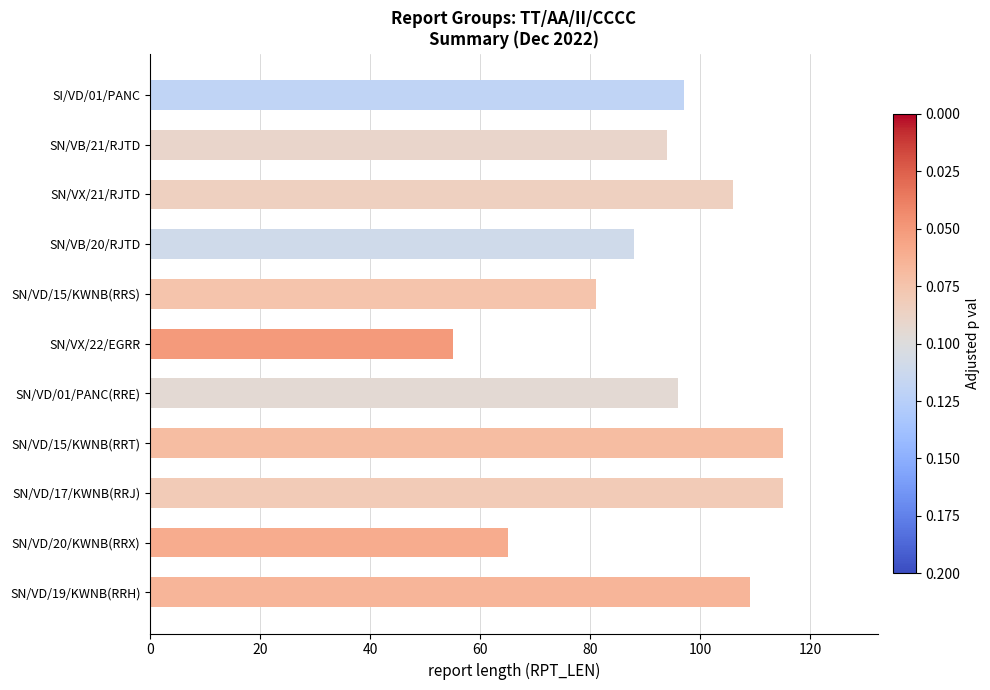

What is the label of the 2nd bar from the top?

SN/VB/21/RJTD